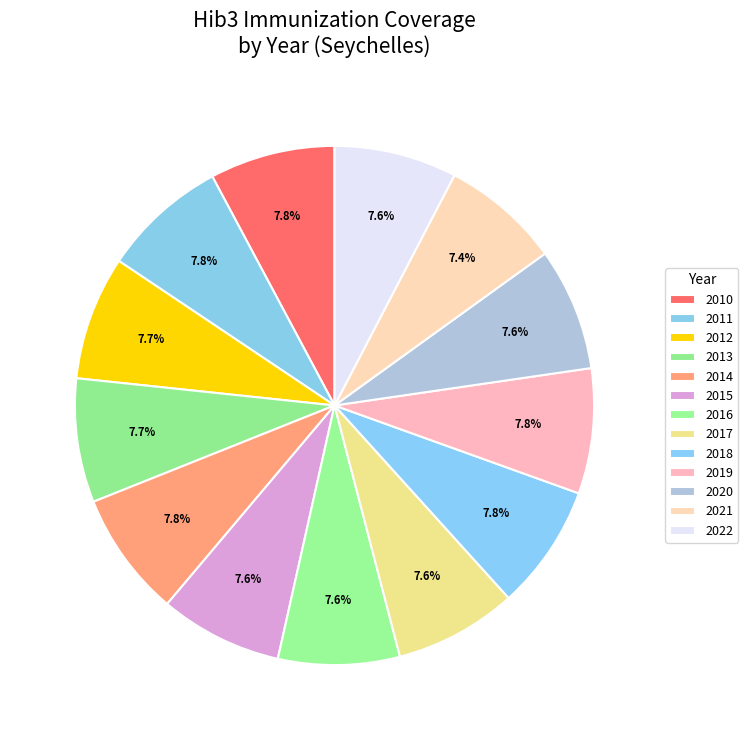

Rank the categories by value from highest to lowest.

2010, 2011, 2014, 2018, 2019, 2012, 2013, 2015, 2017, 2020, 2022, 2016, 2021